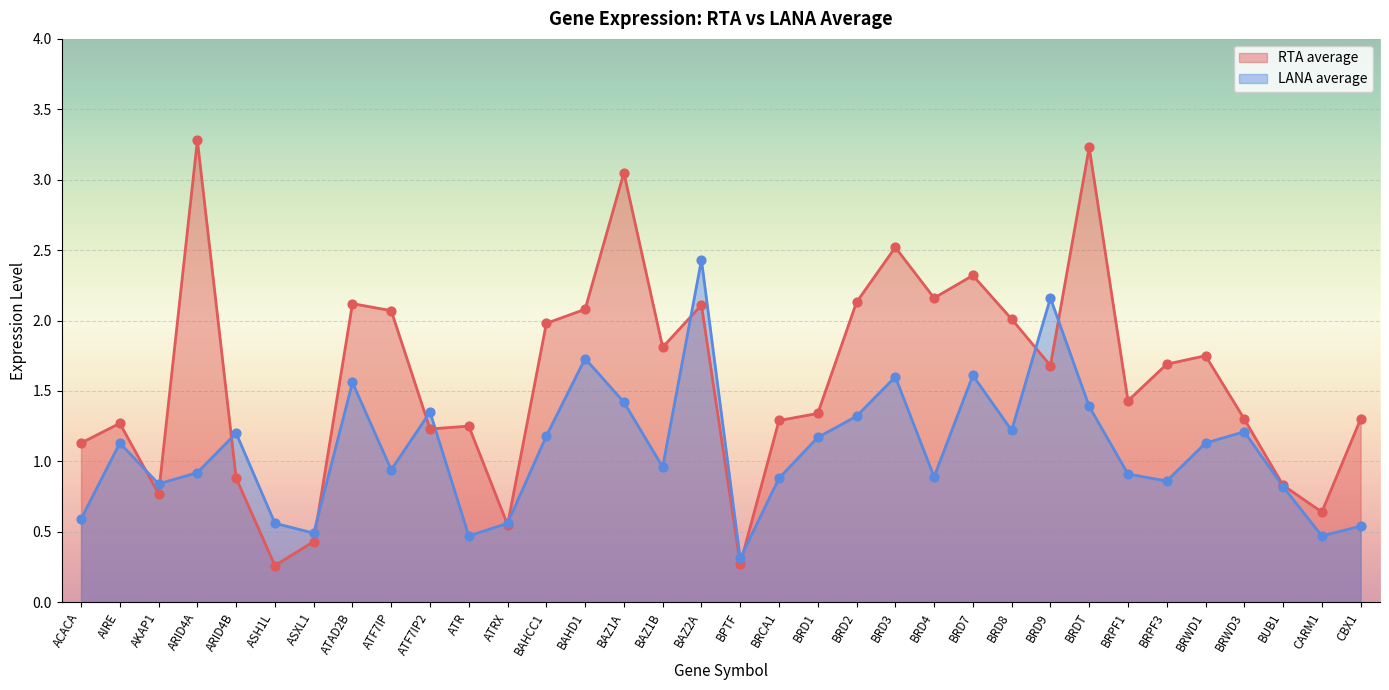

Which series reaches the maximum Y coordinate?

RTA average